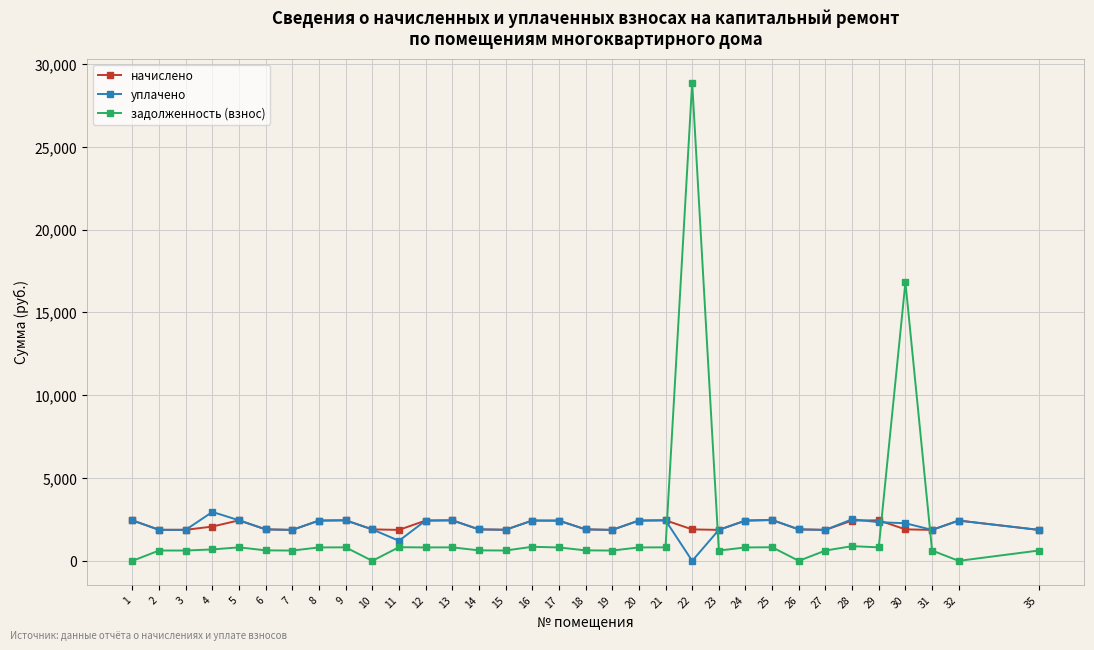

What is the highest value of the задолженность (взнос) series?

28879.8